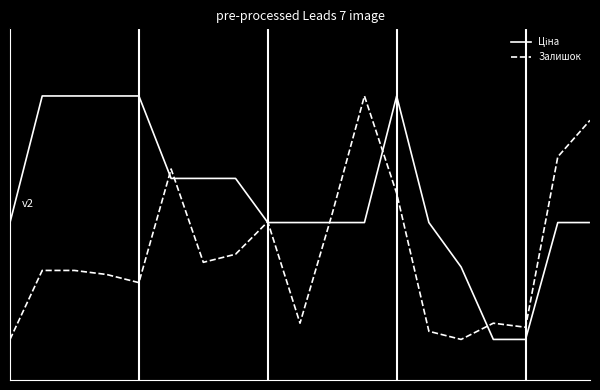

Reading left to right, transcribe all the data shown in this chart.

Ціна: -0.0	0.5	0.5	0.5	0.5	0.1	0.1	0.1	-0.0	-0.0	-0.0	-0.0	0.5	-0.0	-0.2	-0.5	-0.5	-0.0	-0.0
Залишок: -0.5	-0.2	-0.2	-0.2	-0.2	0.2	-0.2	-0.1	-0.0	-0.4	0.0	0.5	0.1	-0.4	-0.5	-0.4	-0.4	0.2	0.4